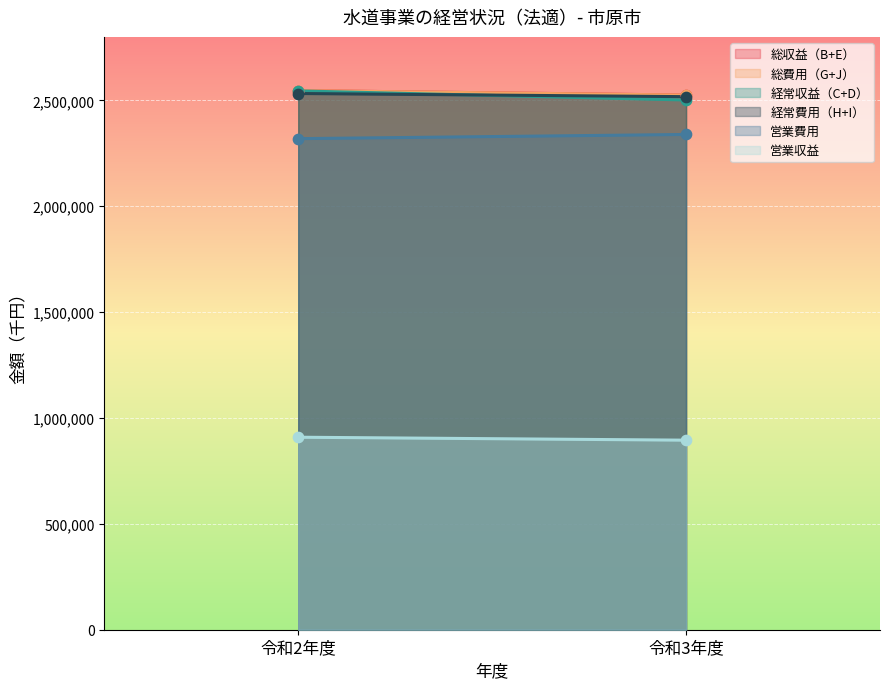

Which series reaches the maximum Y coordinate?

総収益（B+E）